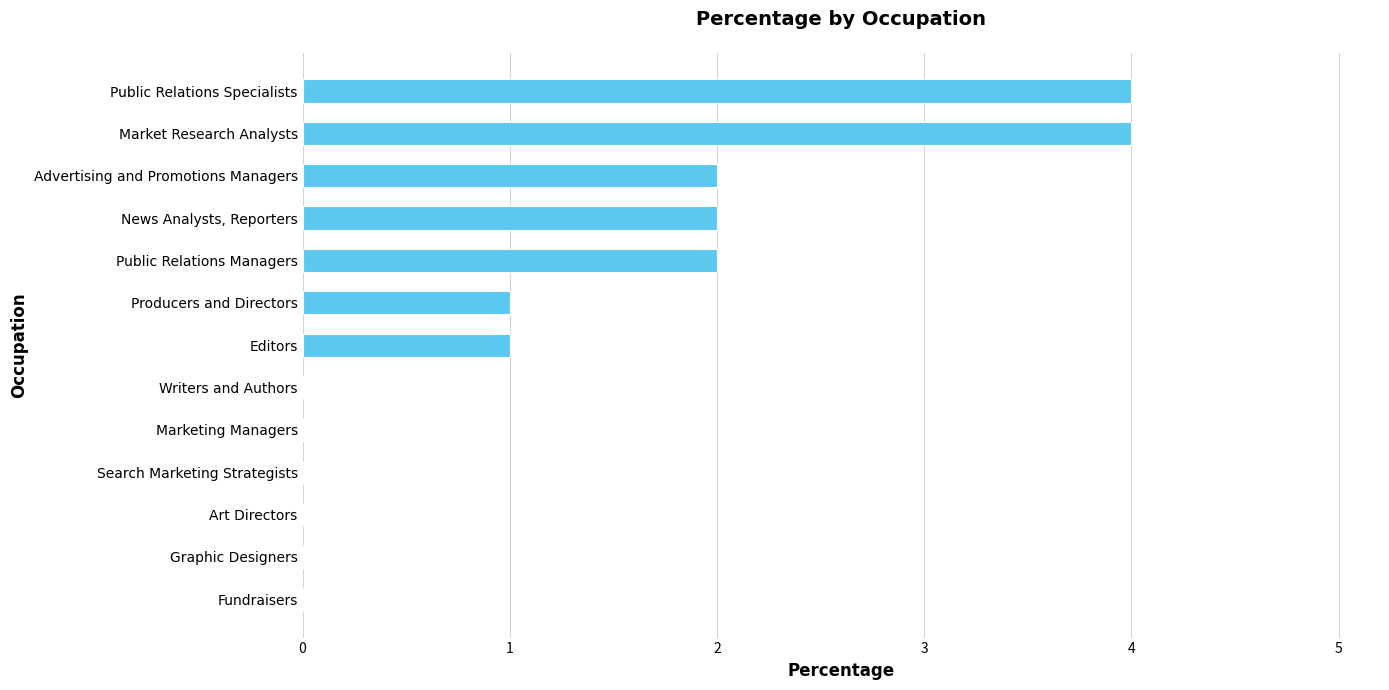

How many categories are shown in the chart?

13